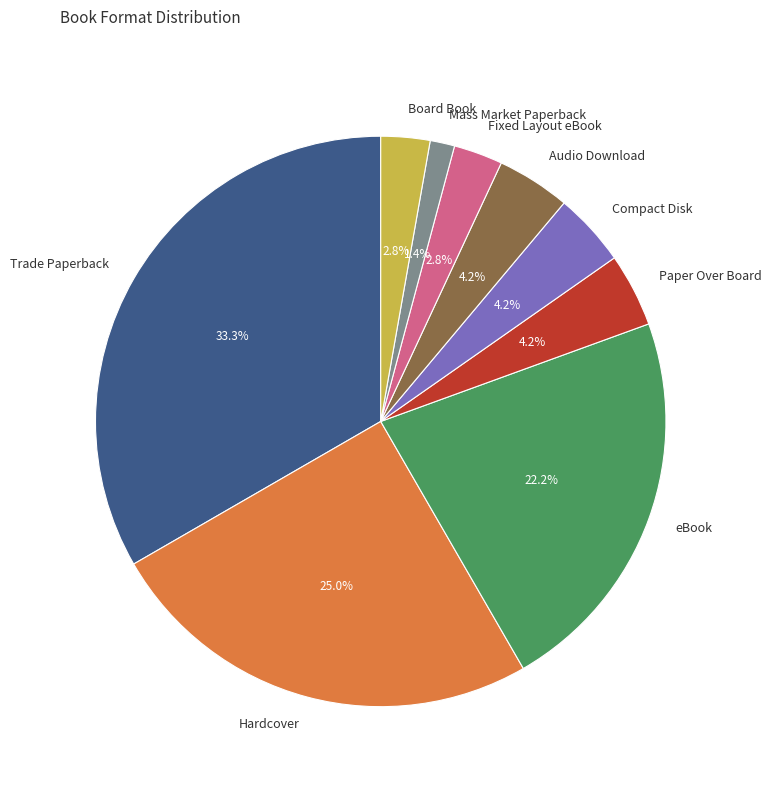

Is Trade Paperback the majority of the pie?

No